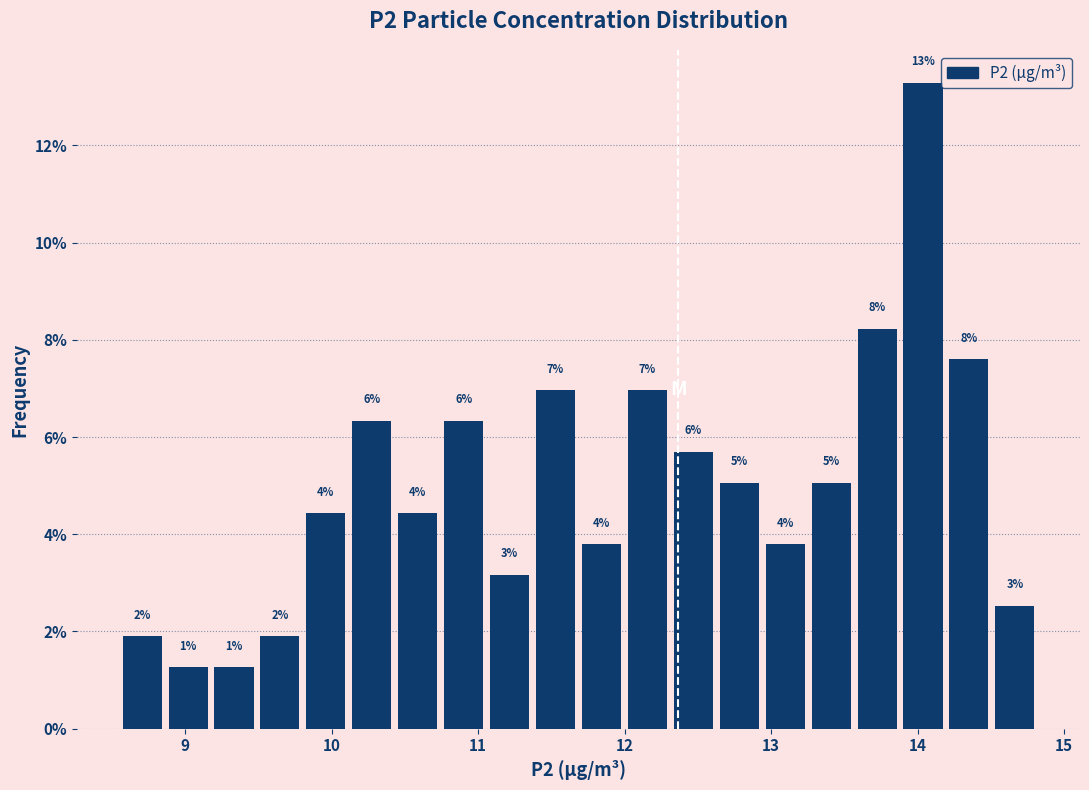

Around what value on the x-axis is the tallest bar? Give the approximate position of its centre, as read against the axis.

14.0